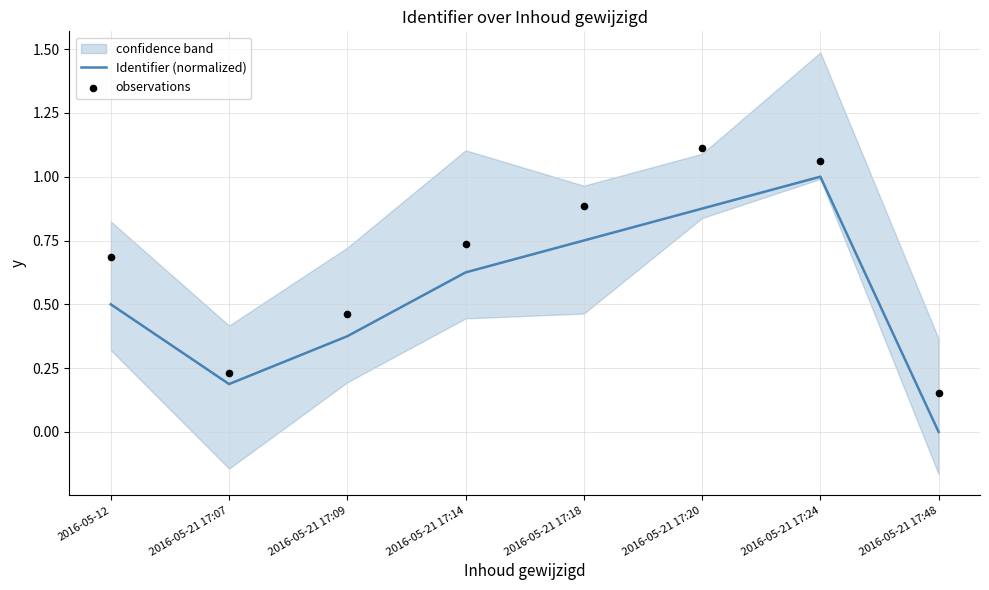

Which series contains the highest Y value?

observations